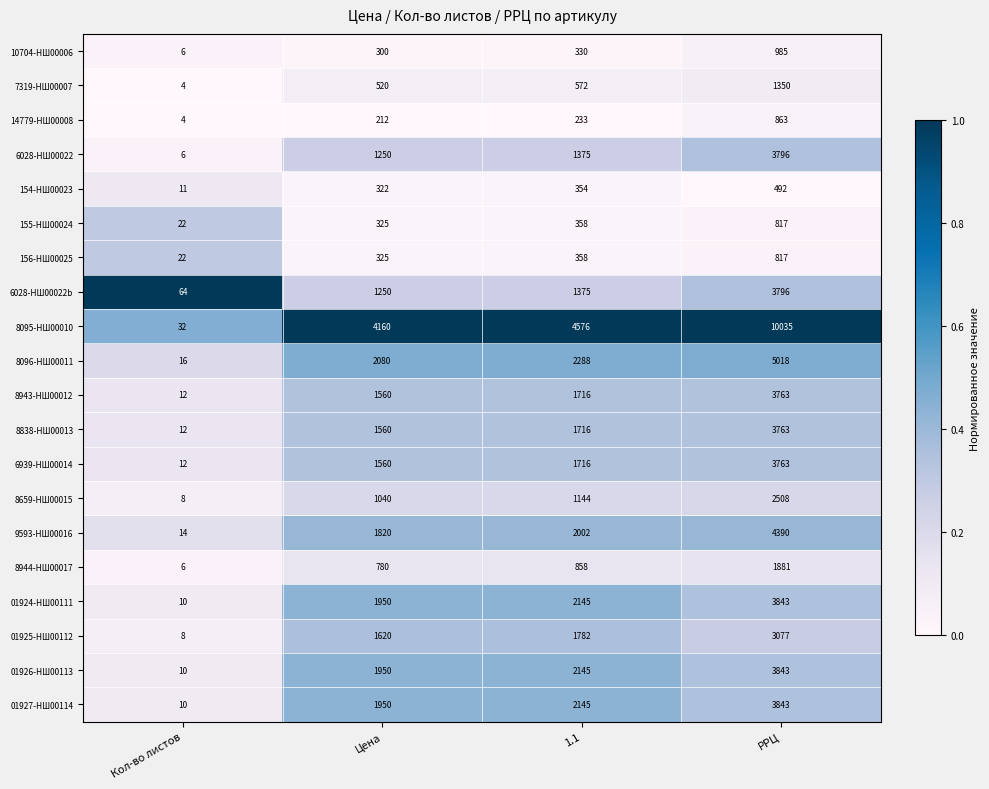

Count the number of categories in the chart.

4